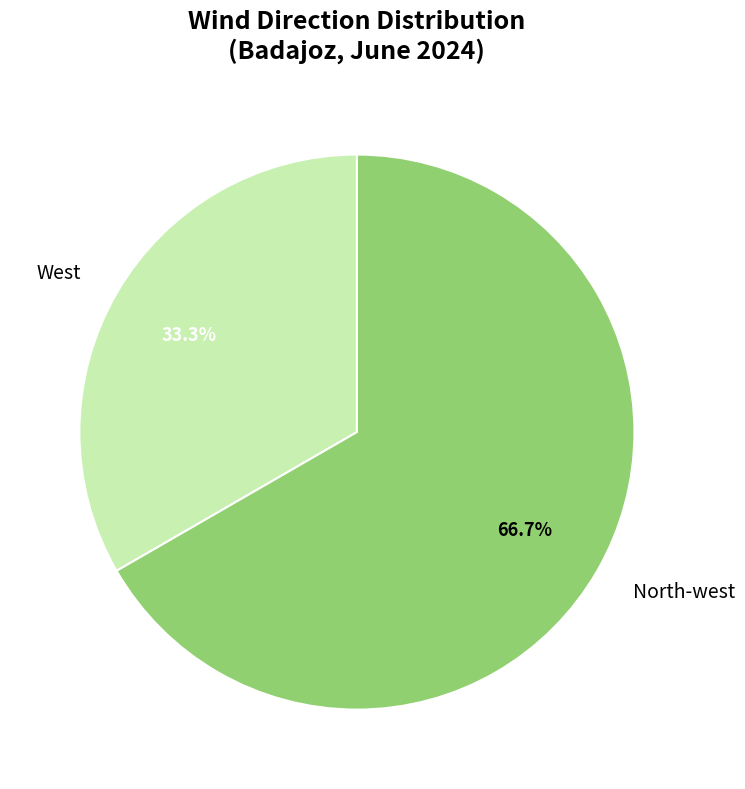

Does any single category account for the majority?

Yes